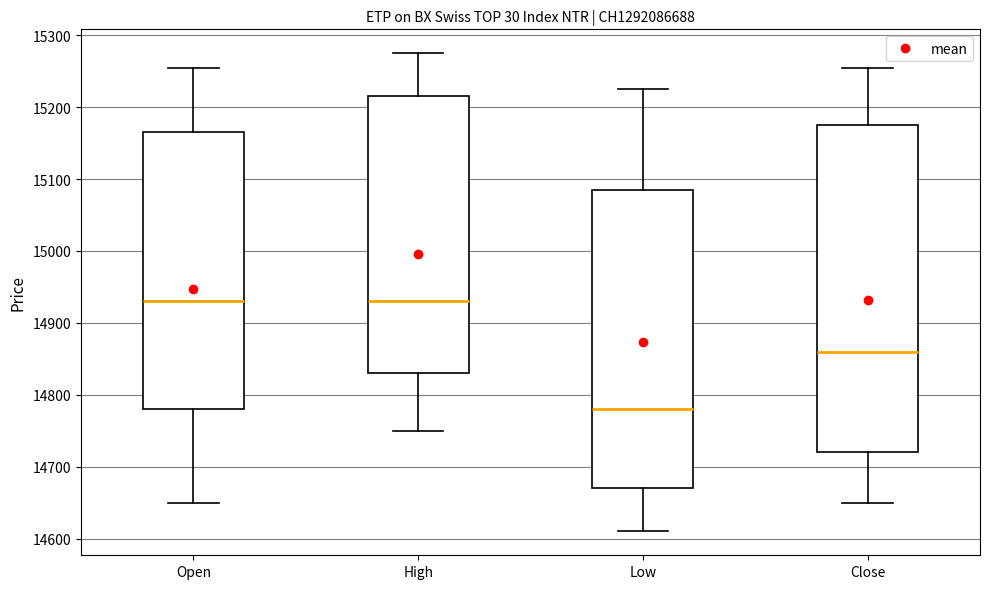

Where is the upper edge of the box for Close on the y-axis? The values are not printed on the chart, so give them approximately, as read against the axis.

15180